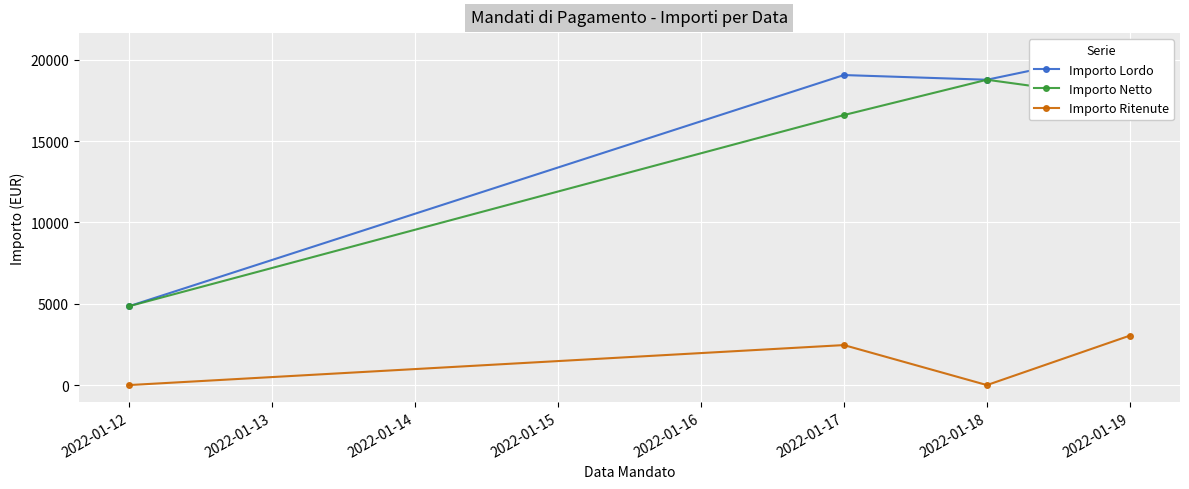

Reading left to right, what are all the values shown in this chart?

Importo Lordo: 4846.0	19062.1	18773.9	20610.6
Importo Netto: 4846.0	16602.2	18773.9	17566.7
Importo Ritenute: 0.0	2459.9	0.0	3043.9